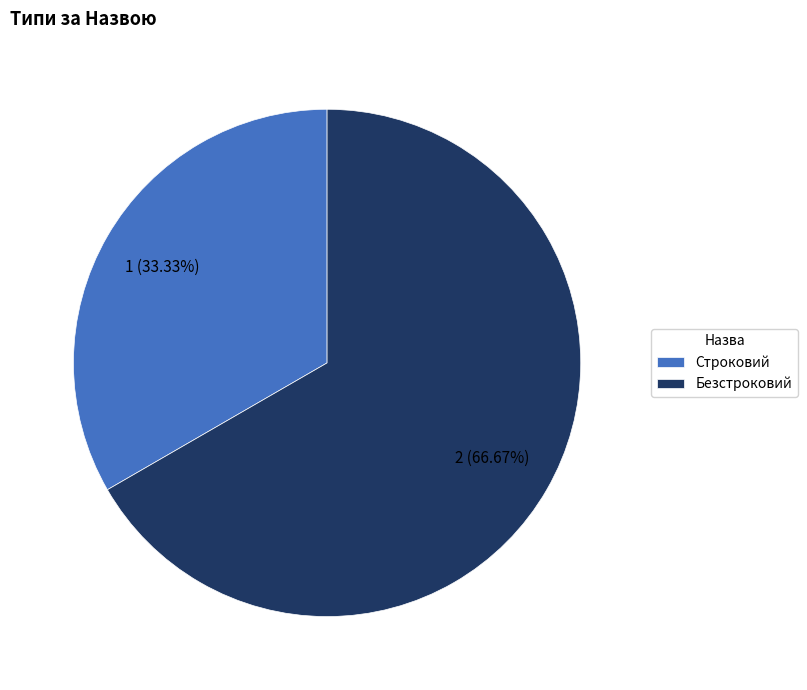

Is it true that Строковий is 33% of the pie?

True